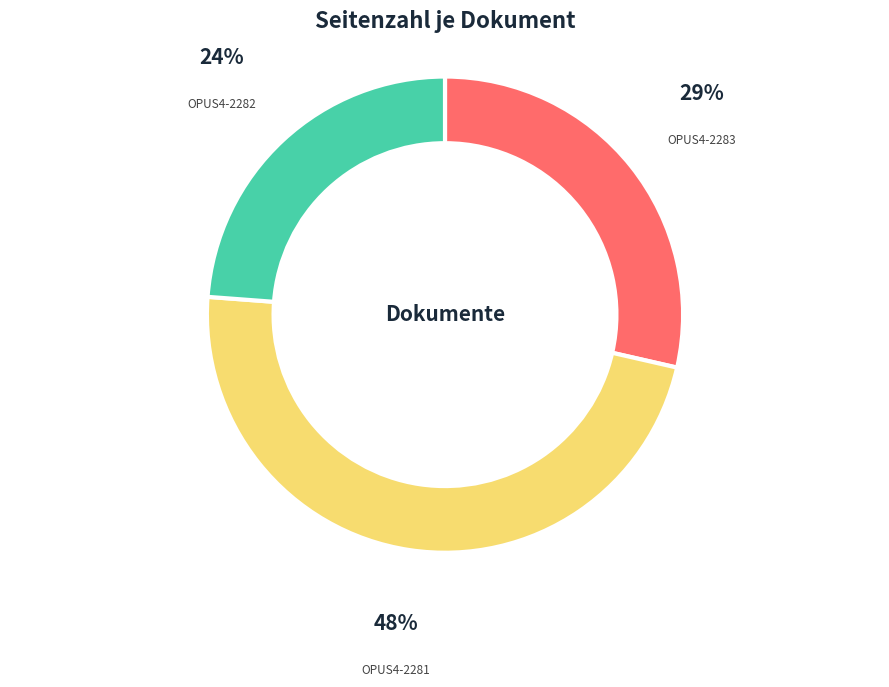

How many slices are in this pie chart?

3